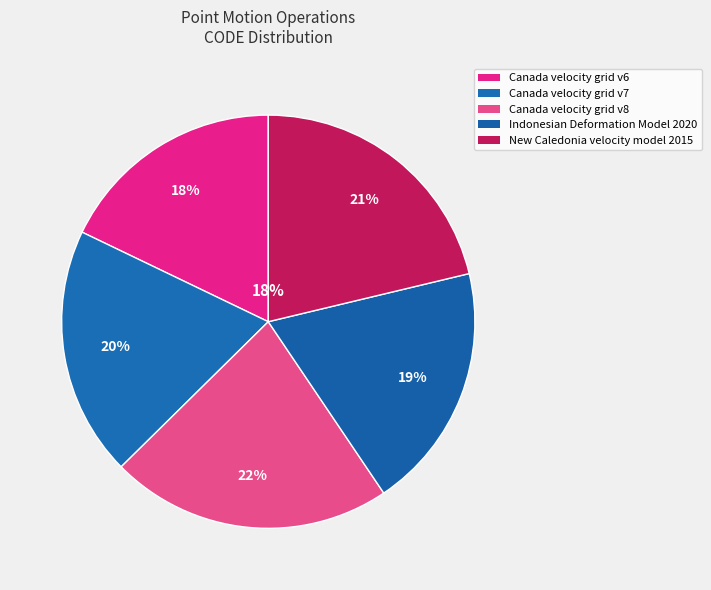

To the nearest percent, what is the combined percentage of Canada velocity grid v8 and Canada velocity grid v6?

40%